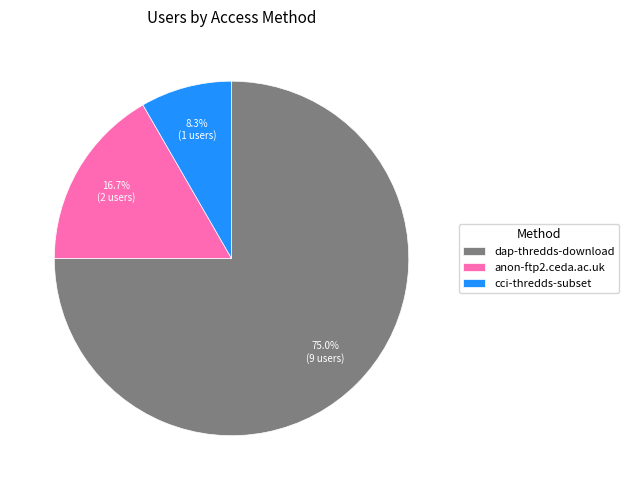

What is the smallest slice in the pie chart?

cci-thredds-subset